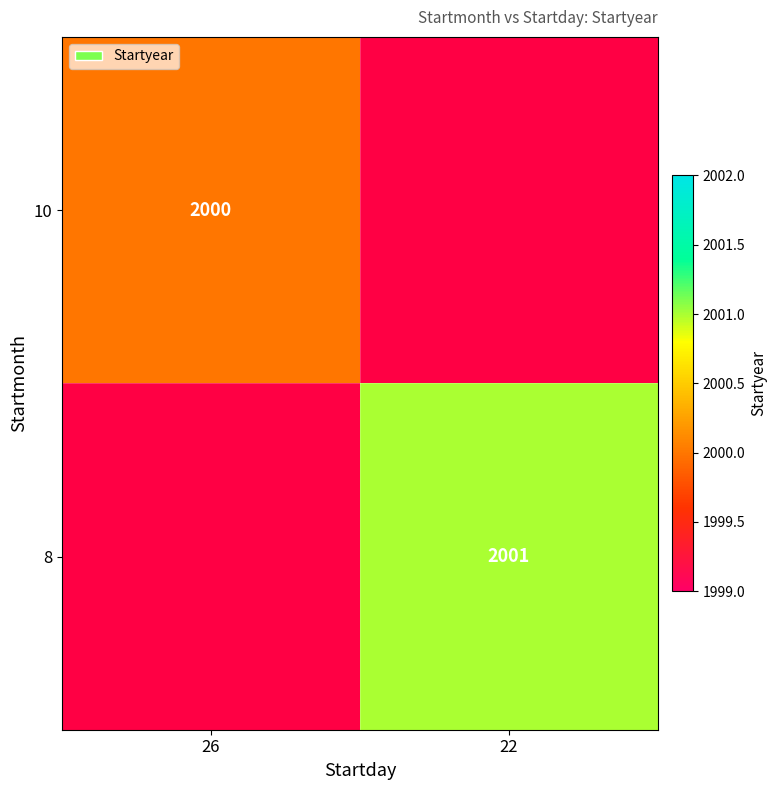

Is it true that 8 equals 2001 at 22?

True